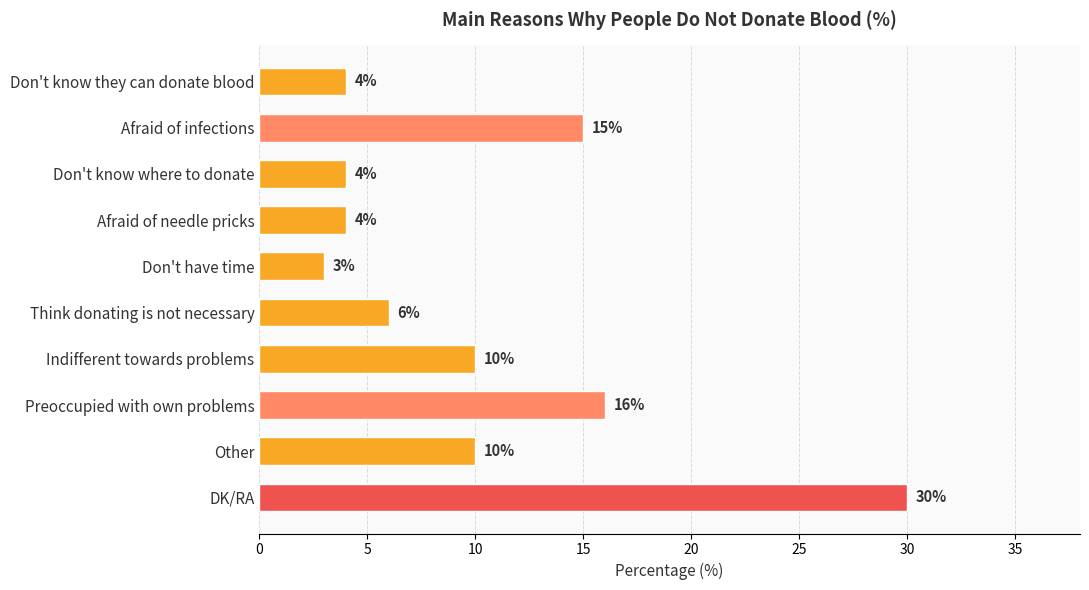

Where is the data nearest to the value 16?

Preoccupied with own problems